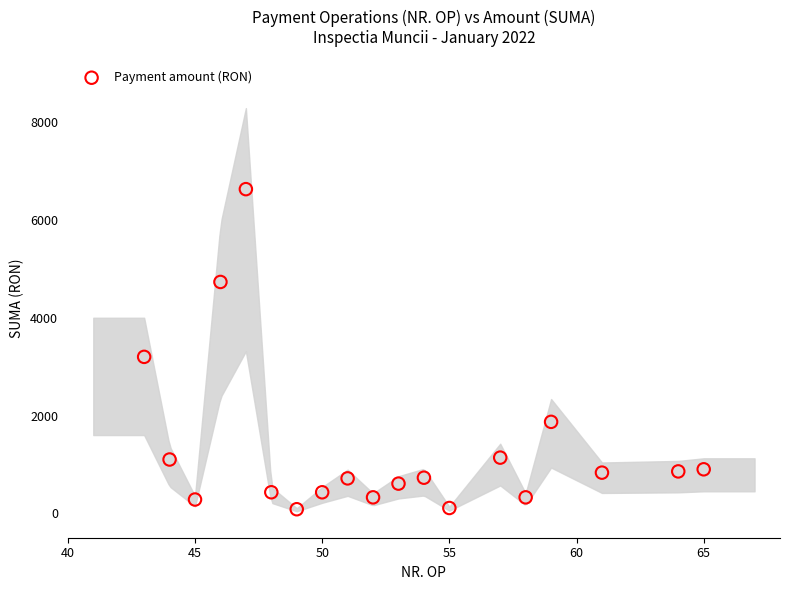

What is the range of X values (max minus min)?

22.0